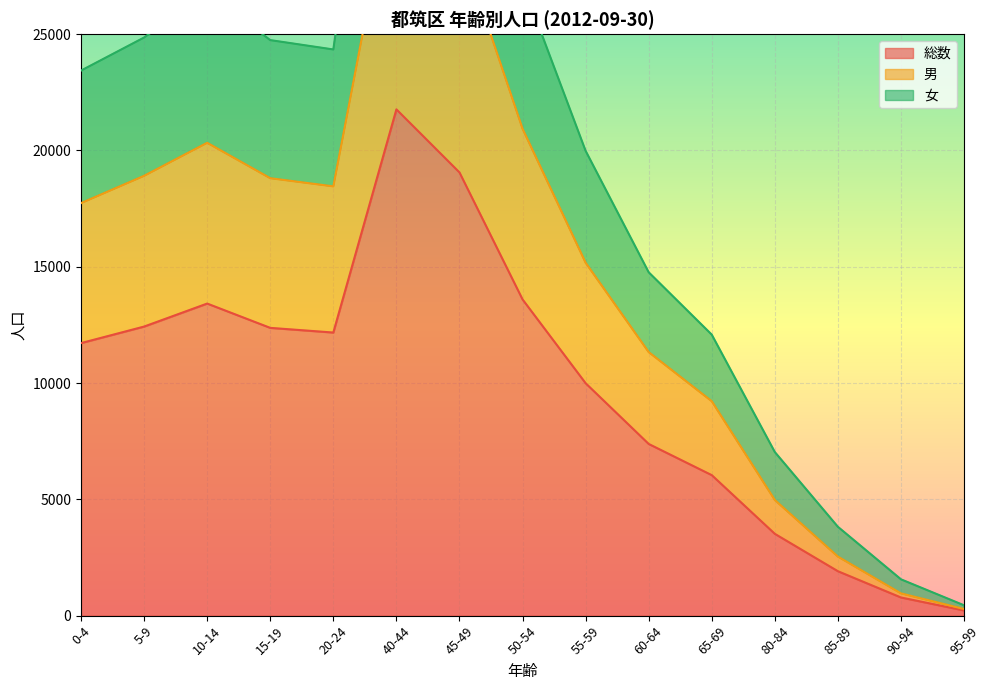

What is the value of the 総数 point at the 13th from the left?

1909